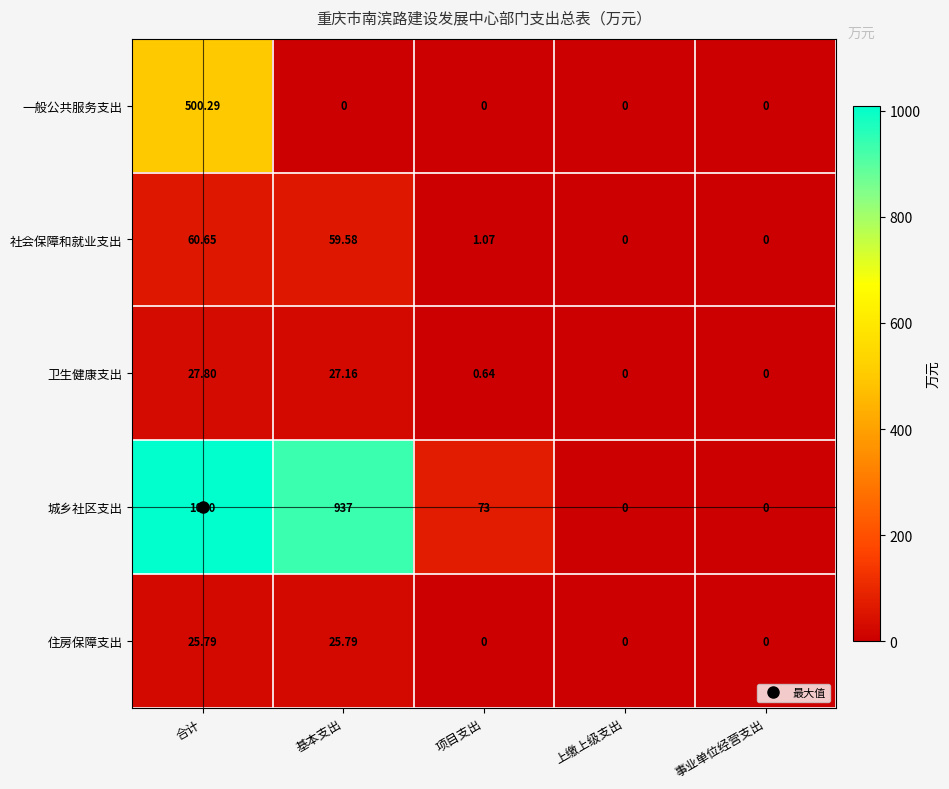

At 基本支出, list the series in order from smallest to largest.

一般公共服务支出, 住房保障支出, 卫生健康支出, 社会保障和就业支出, 城乡社区支出